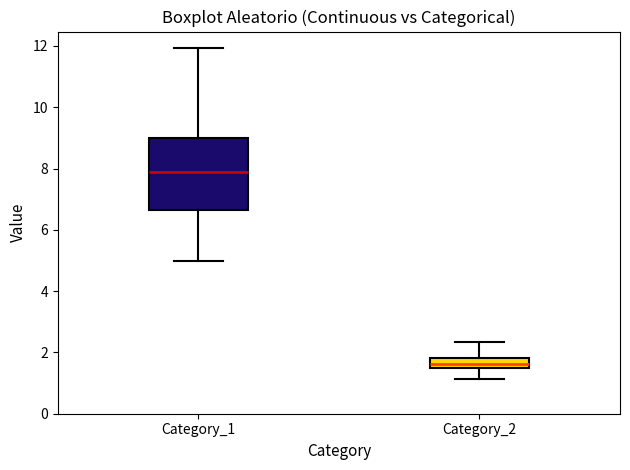

Comparing the boxes themselves (not the whiskers), which one is the tallest?

Category_1